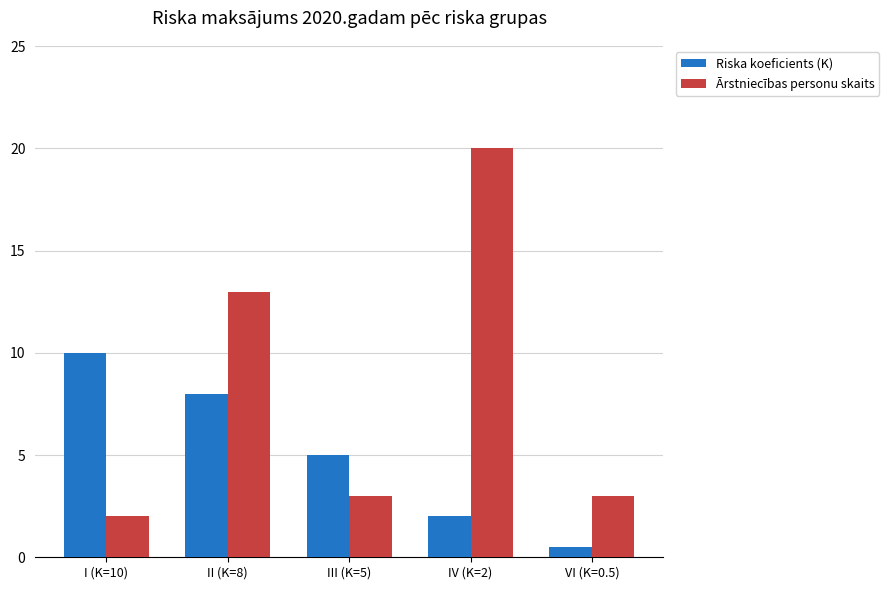

What is the value of the Ārstniecības personu skaits bar at the 2nd from the left?

13.0